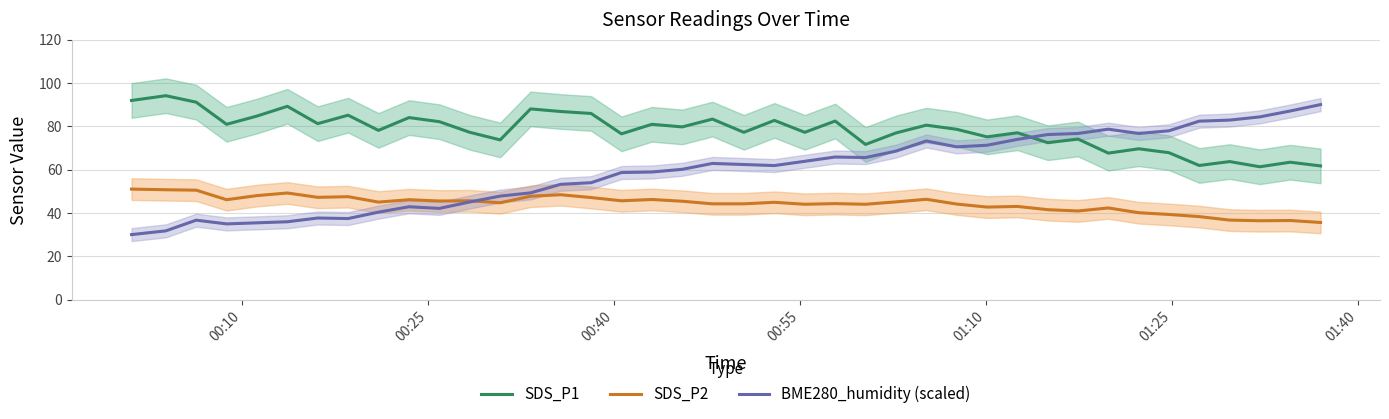

True or false: SDS_P1 and SDS_P2 cross at least once.

False